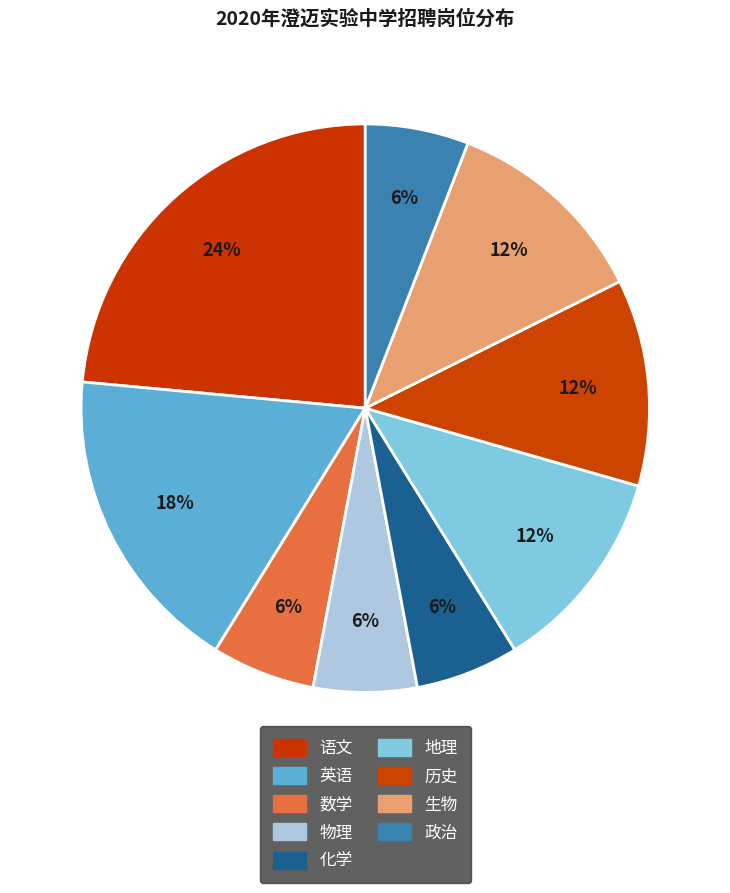

Is there a majority slice in this chart?

No